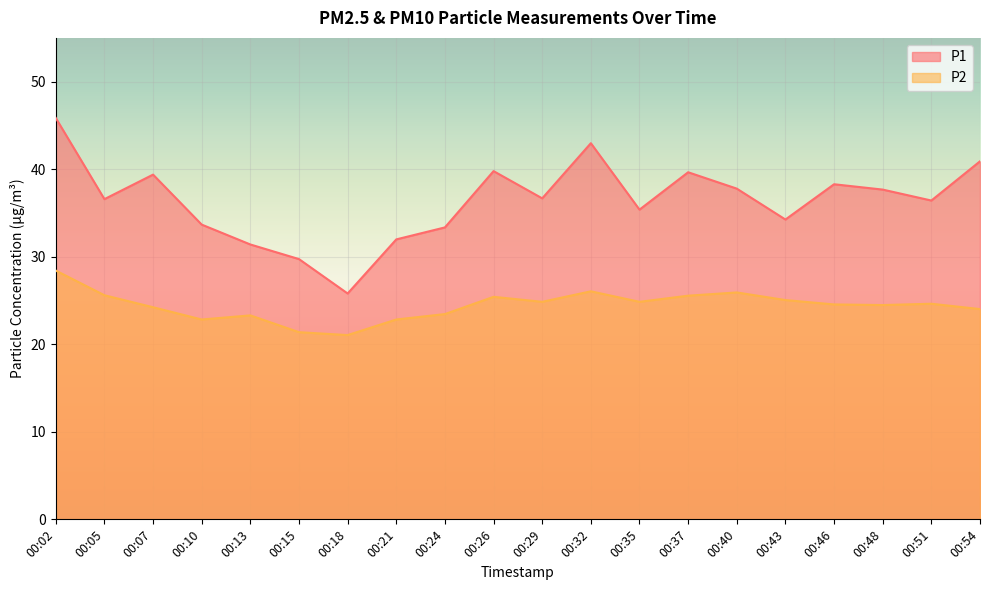

What is the difference between the maximum and minimum values in the P1 series?

20.1